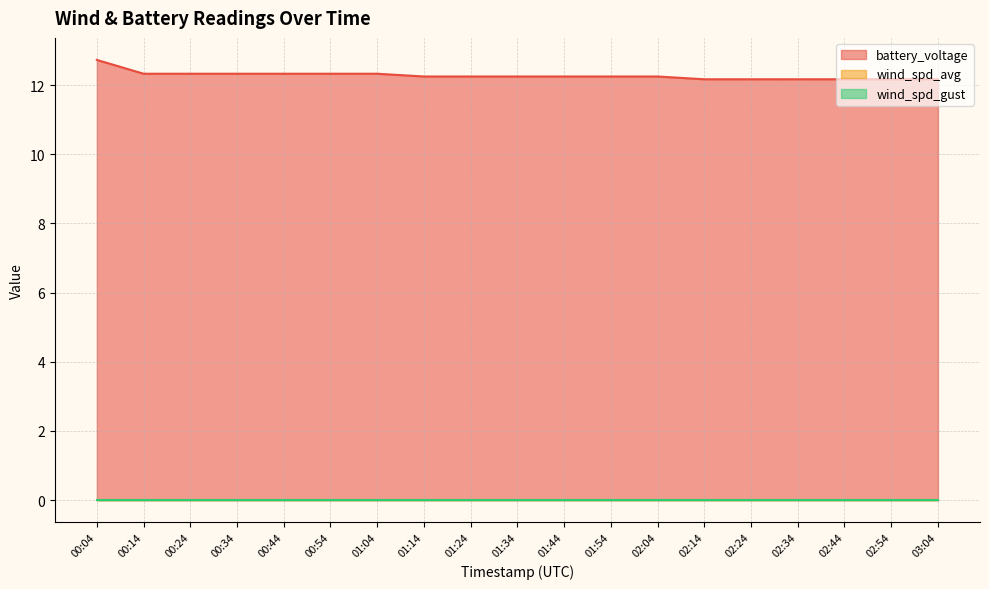

Where is battery_voltage nearest to the value 12?

02:14